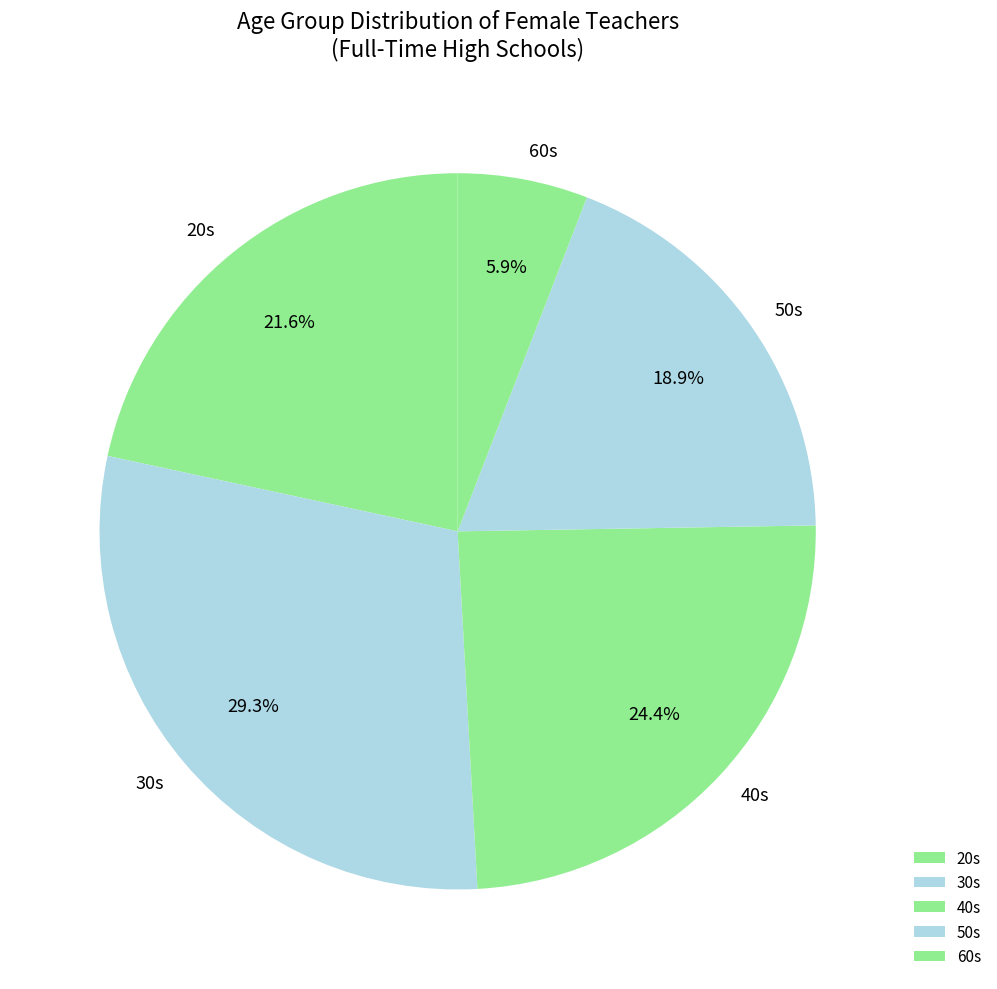

What is the smallest slice in the pie chart?

60s